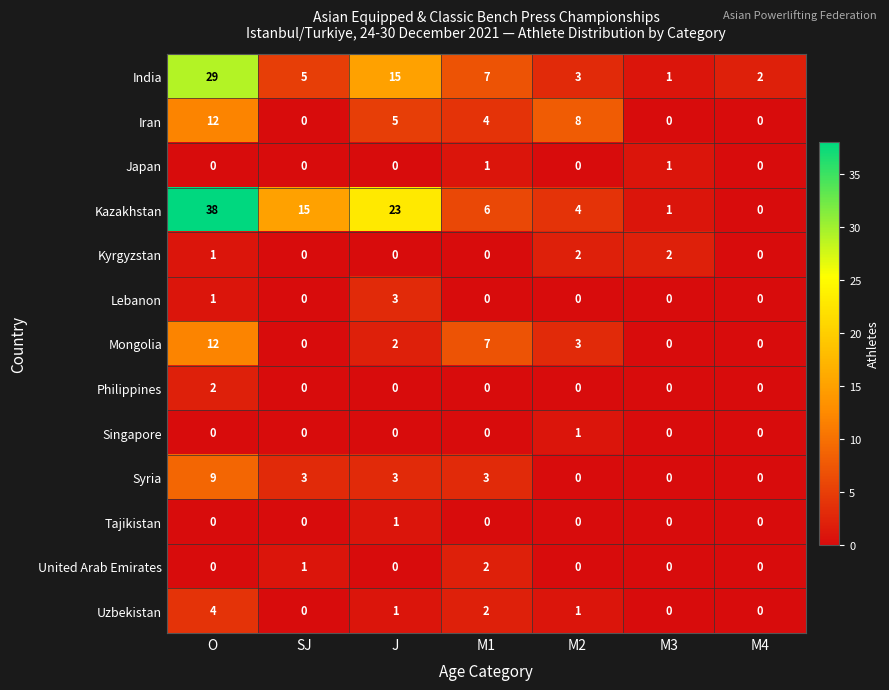

Between J and M1, which series saw the biggest shift?

Kazakhstan